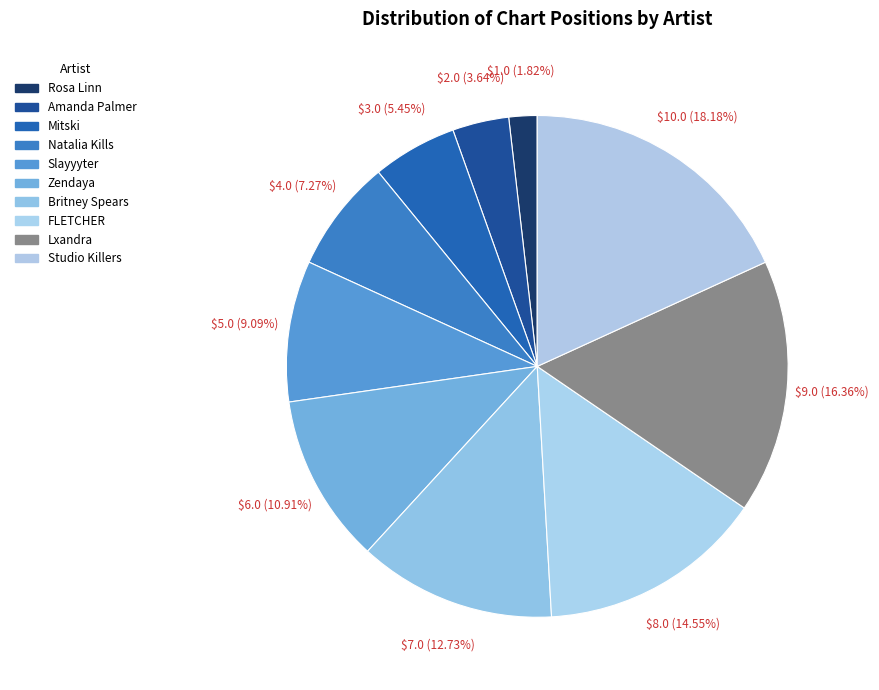

How many segments does this pie chart have?

10